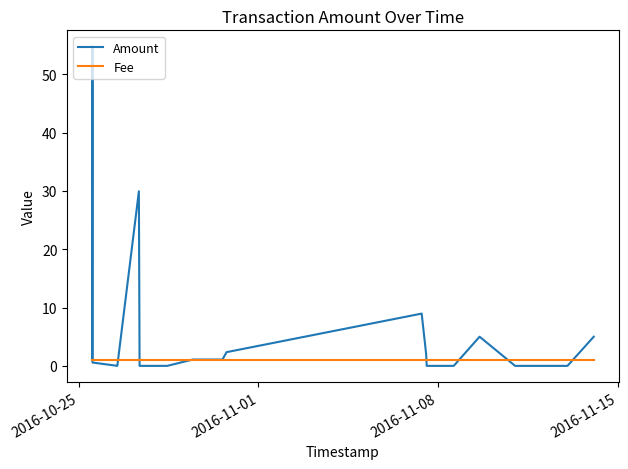

True or false: Amount and Fee intersect in this chart.

True